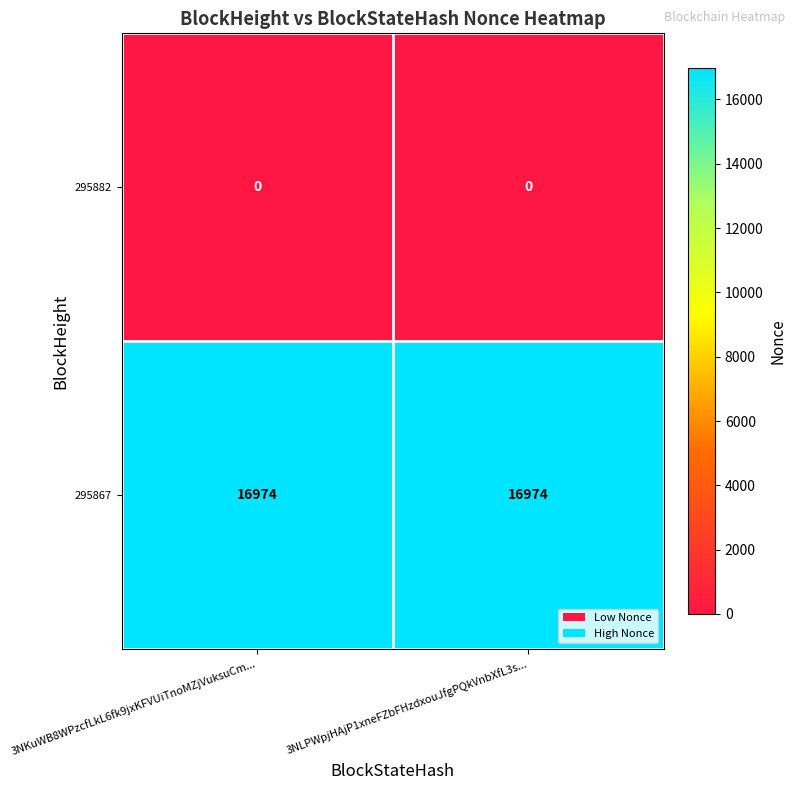

Which series has the largest total across all categories?

295867